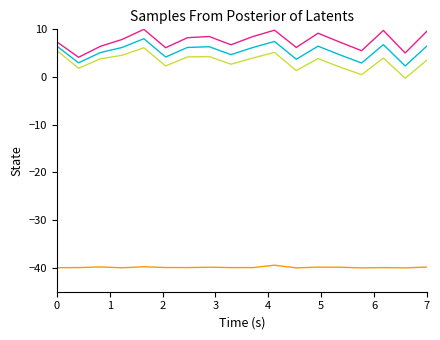

What is the smallest value displayed?

-40.0